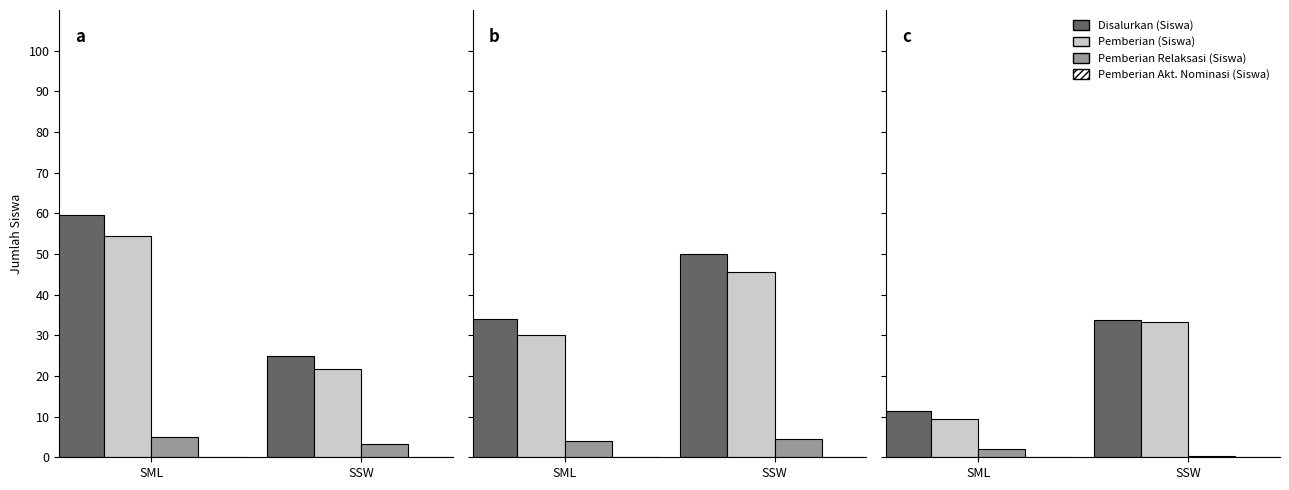

Which series changed the most between SML and SSW?

Disalurkan (Siswa)